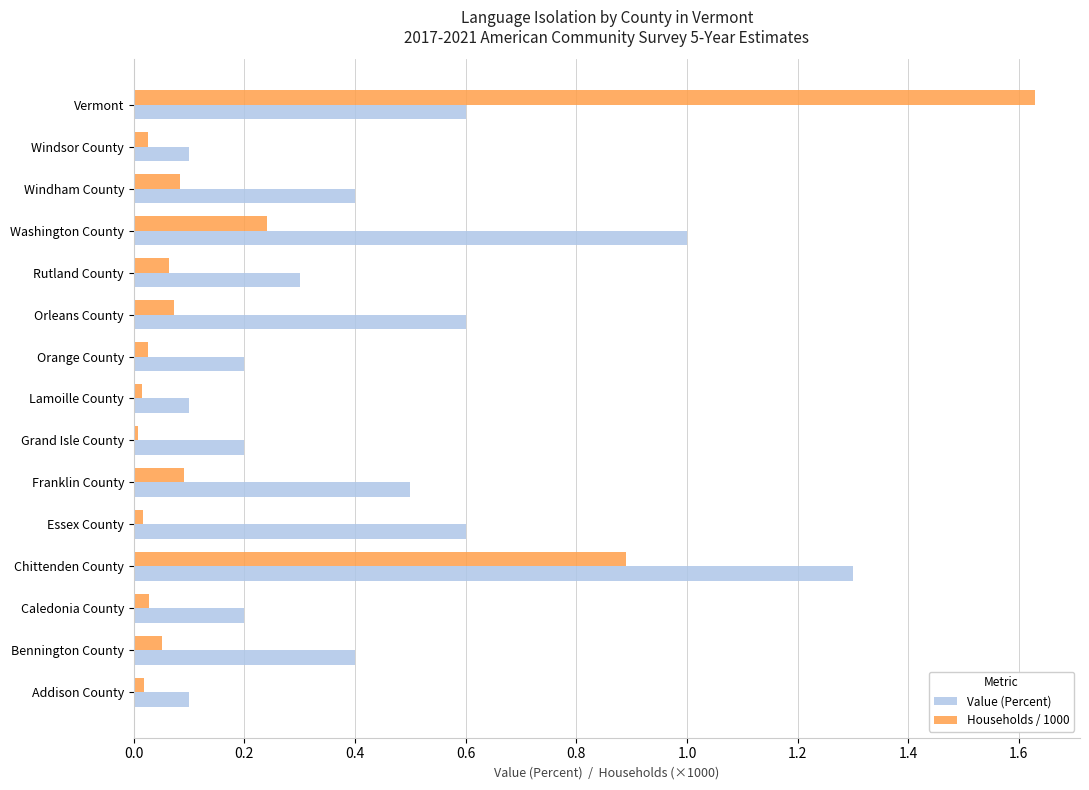

What is the difference between the second highest and minimum values in the Households / 1000 series?

0.9